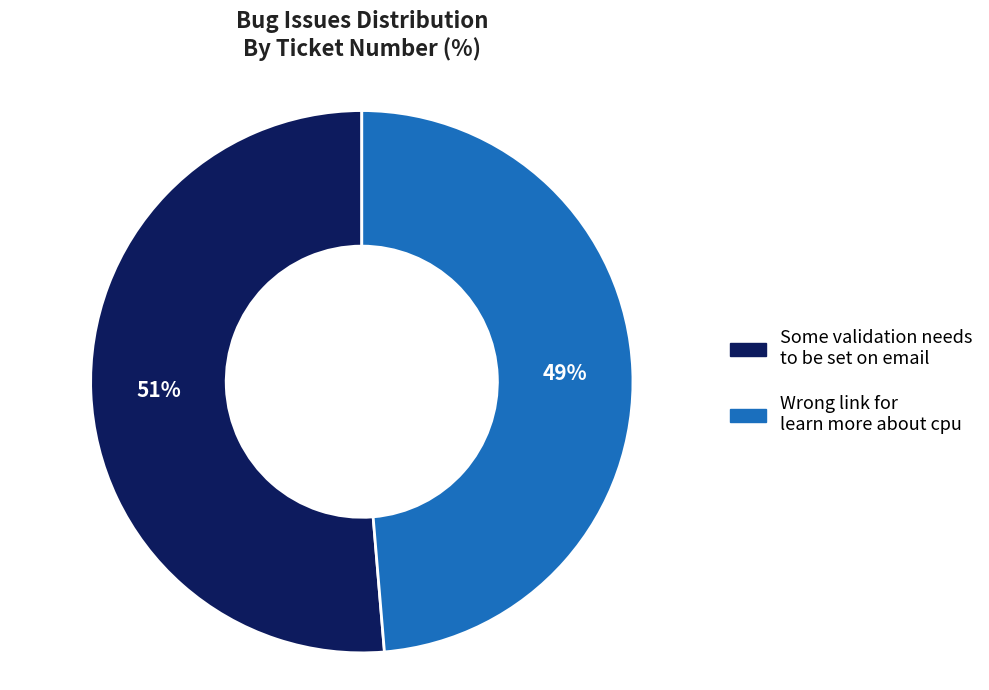

Between Some validation needs to be set on email and Wrong link for learn more about cpu, which is larger?

Some validation needs to be set on email